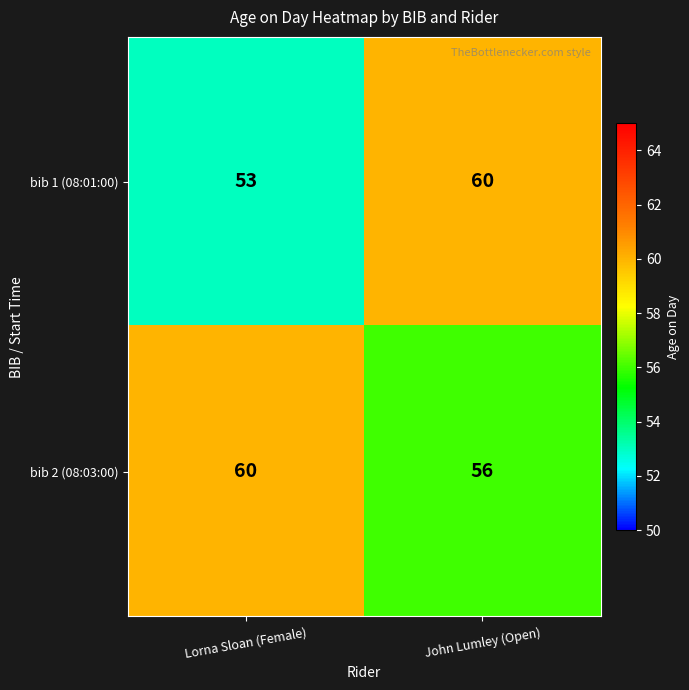

Rank the series by their average value, from highest to lowest.

bib 2 (08:03:00), bib 1 (08:01:00)